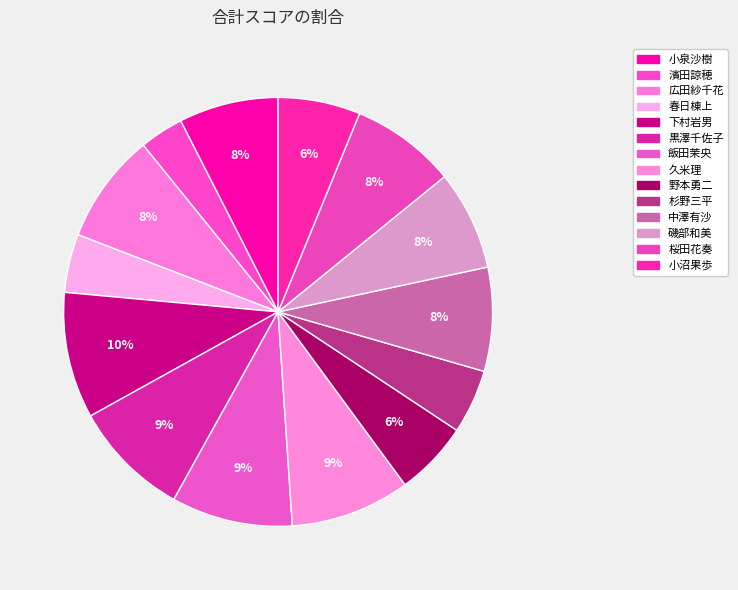

Which category has the biggest portion of the pie?

下村岩男